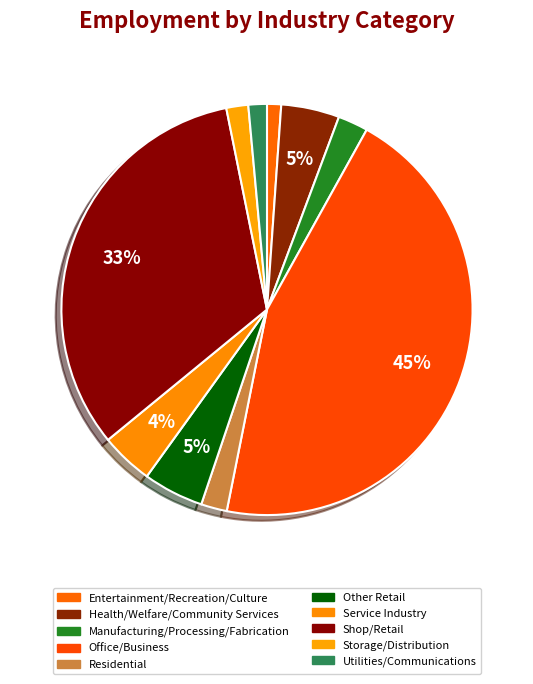

How many slices are in this pie chart?

10